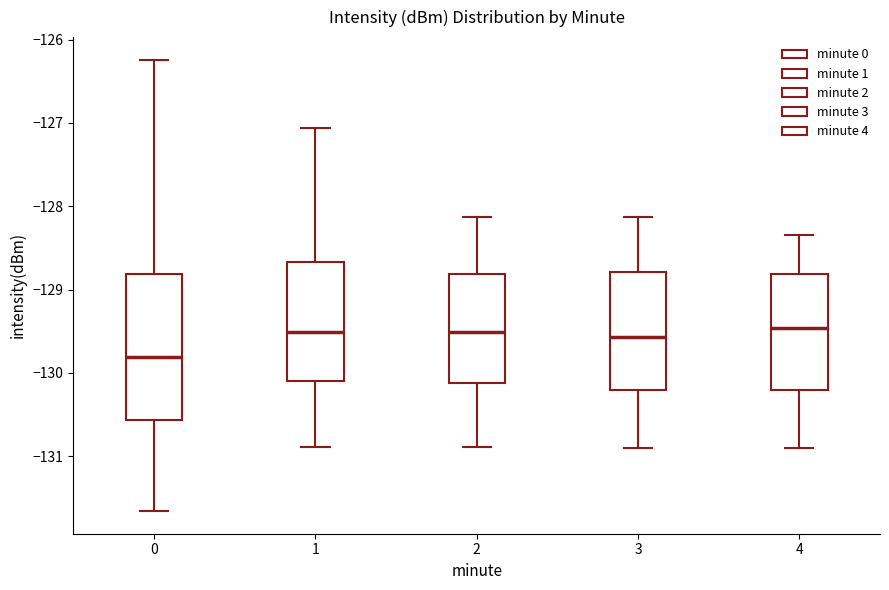

Where does the lower whisker of the box at x = 0 end on the y-axis? The values are not printed on the chart, so give them approximately, as read against the axis.

-131.7